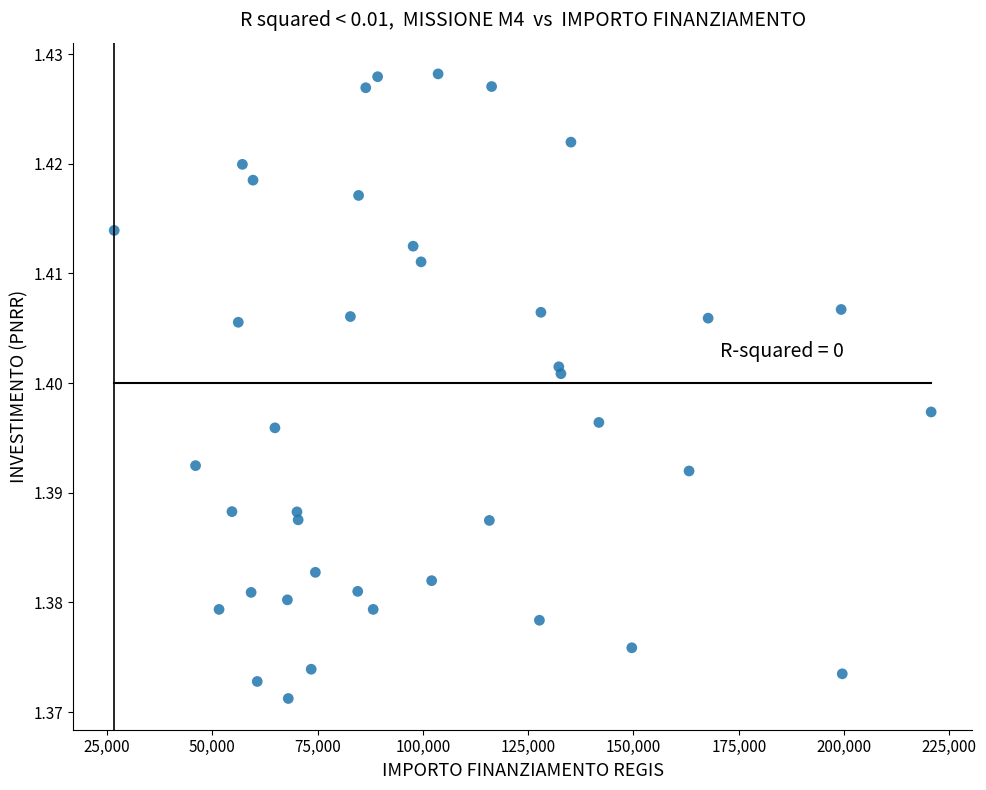

What is the range of X values (max minus min)?

193933.1